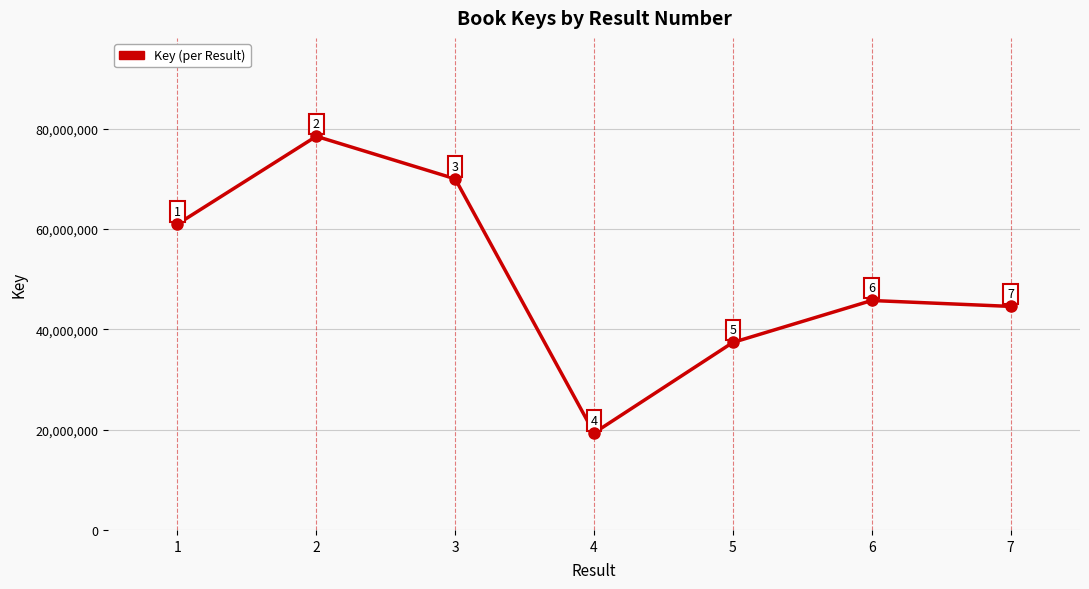

Reading left to right, what are all the values shown in this chart?

60997817	78505621	70023623	19344521	37396617	45759731	44580342